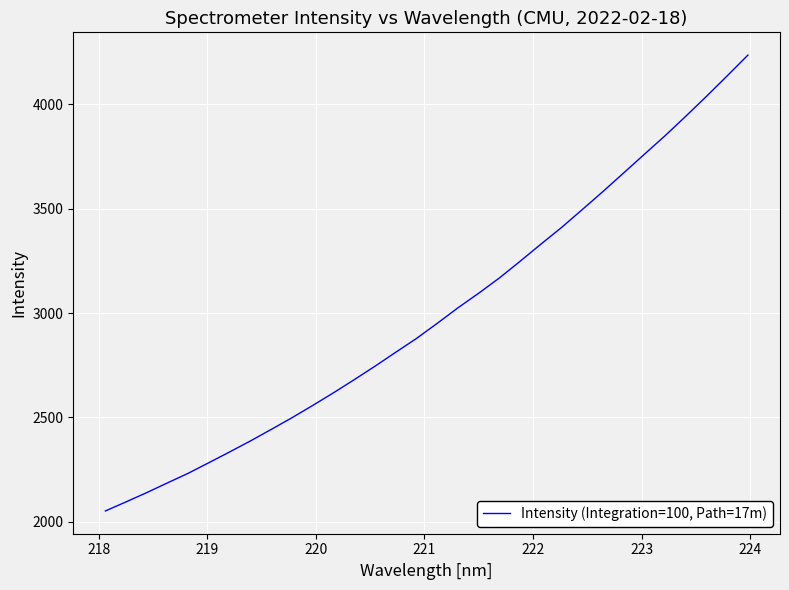

What is the smallest value displayed?

2051.6